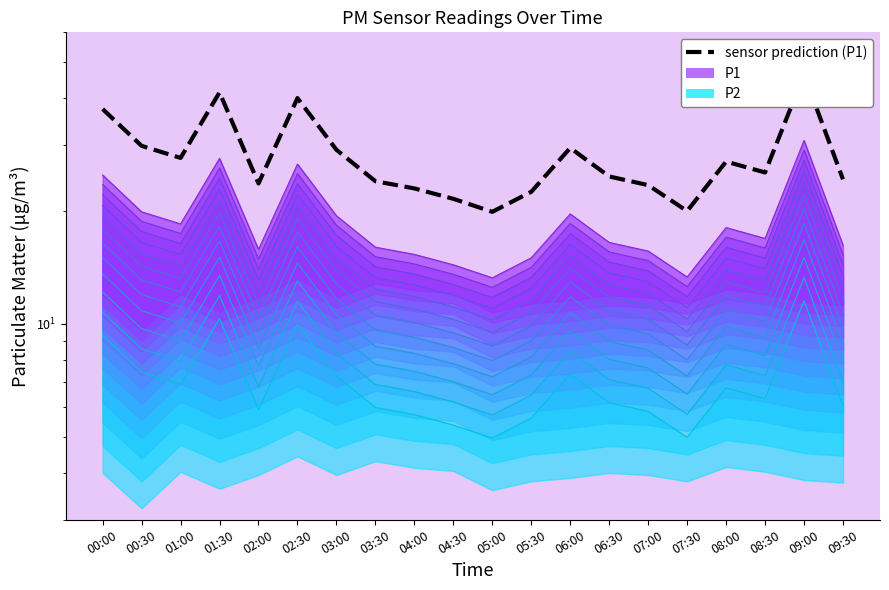

List the labels in order of value, largest first.

09:00, 01:30, 02:30, 00:00, 00:30, 06:00, 03:00, 01:00, 08:00, 08:30, 06:30, 09:30, 03:30, 02:00, 07:00, 04:00, 05:30, 04:30, 07:30, 05:00